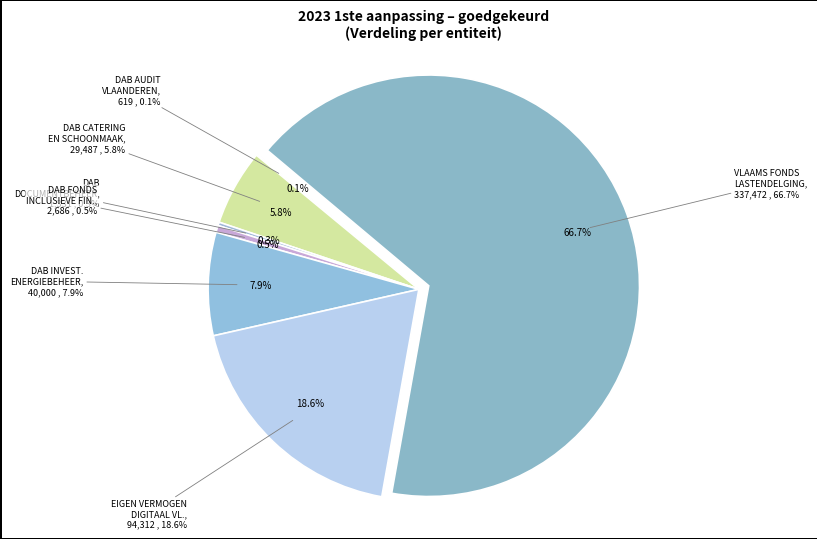

To the nearest percent, what is the average slice percentage?

14%